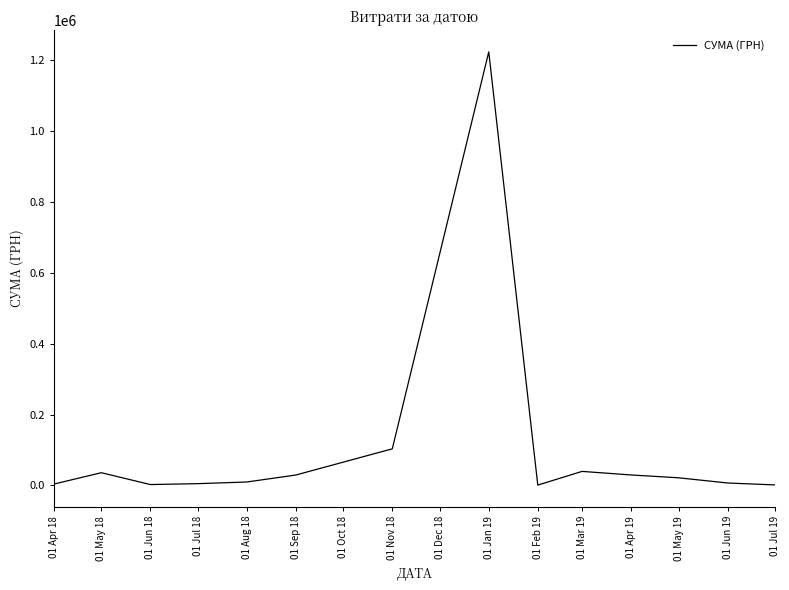

Read the value at 01 Nov 18.

103442.8